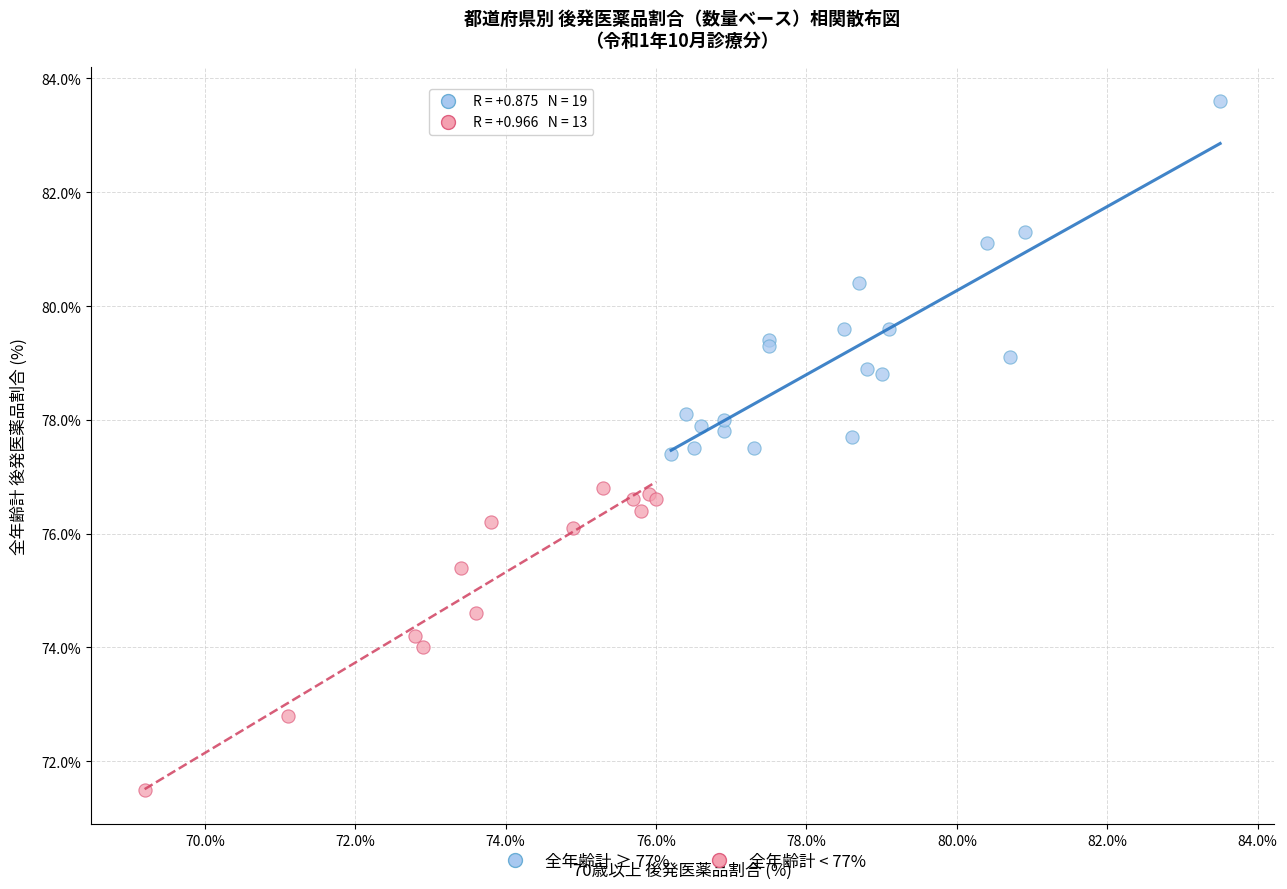

Which series contains the lowest Y value?

全年齢計 < 77%